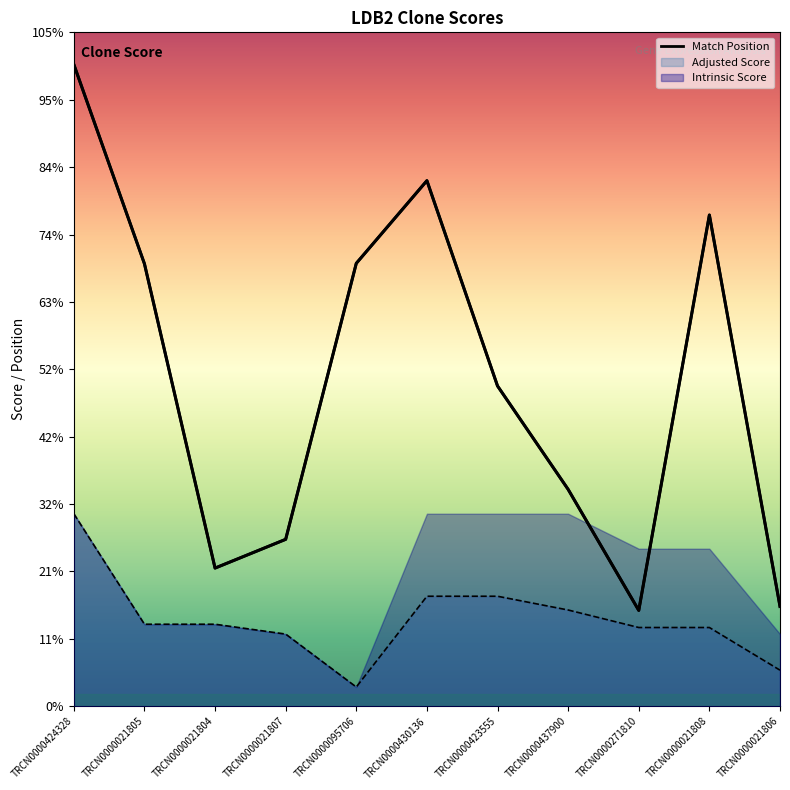

What is the change in value from TRCN0000095706 to TRCN0000430136?

+207